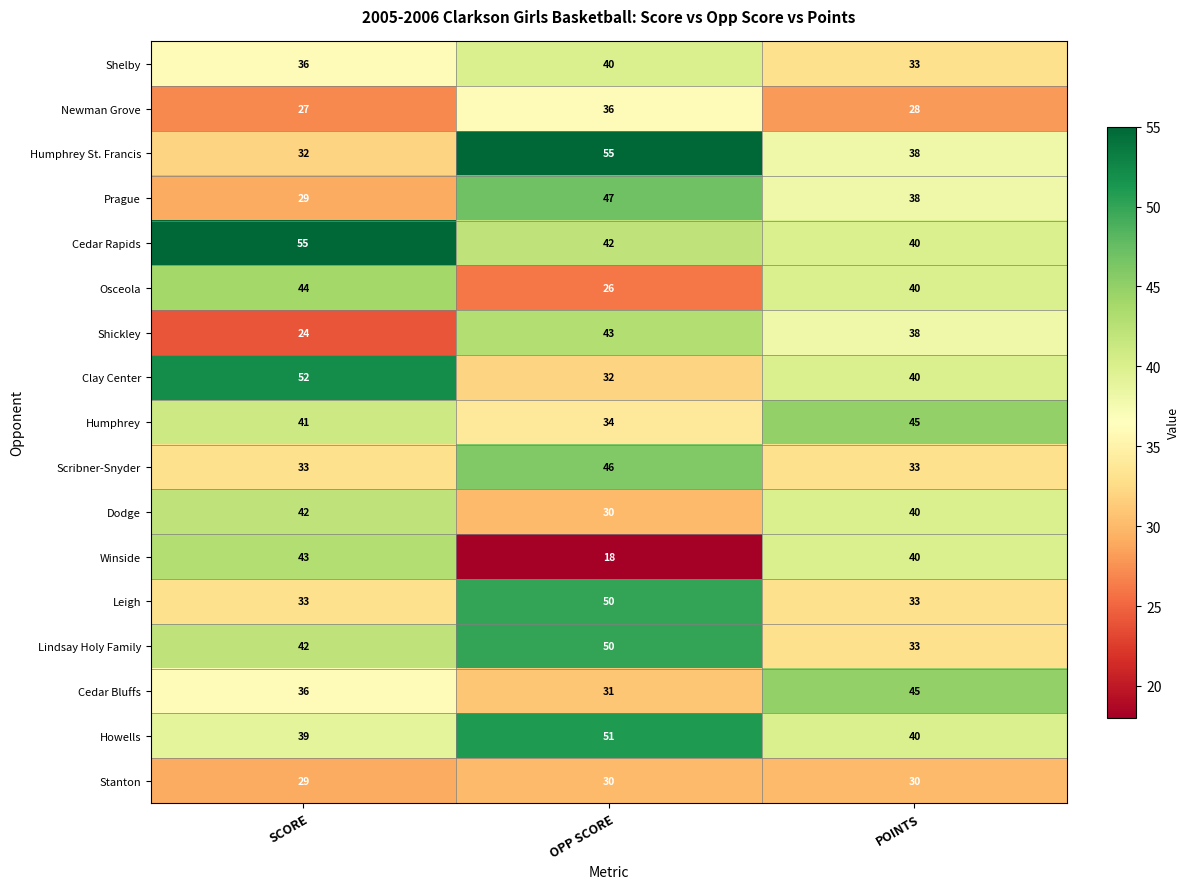

What is the sum of the Dodge values at POINTS and OPP SCORE?

70